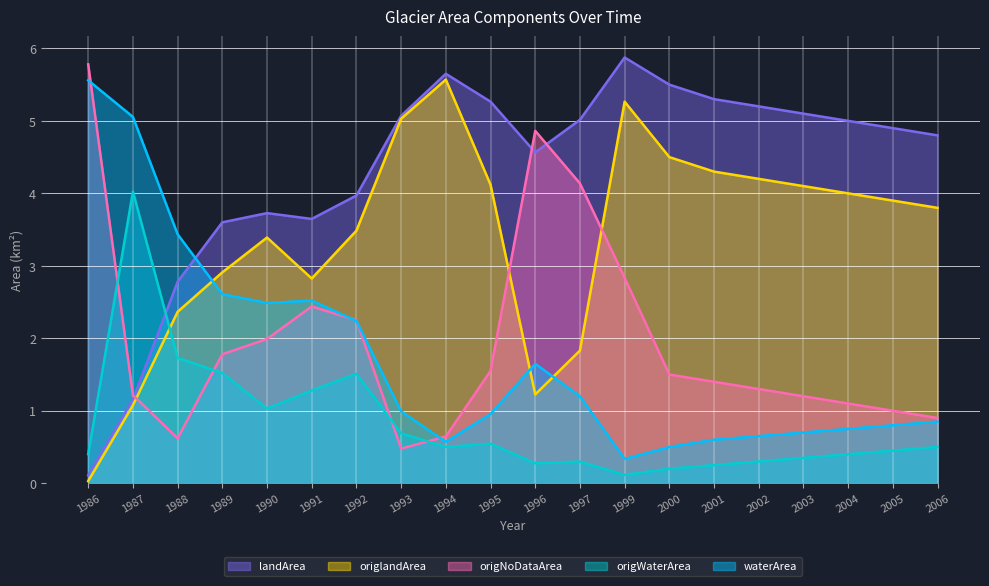

What is the value of the origlandArea point at the 8th from the left?

5.0